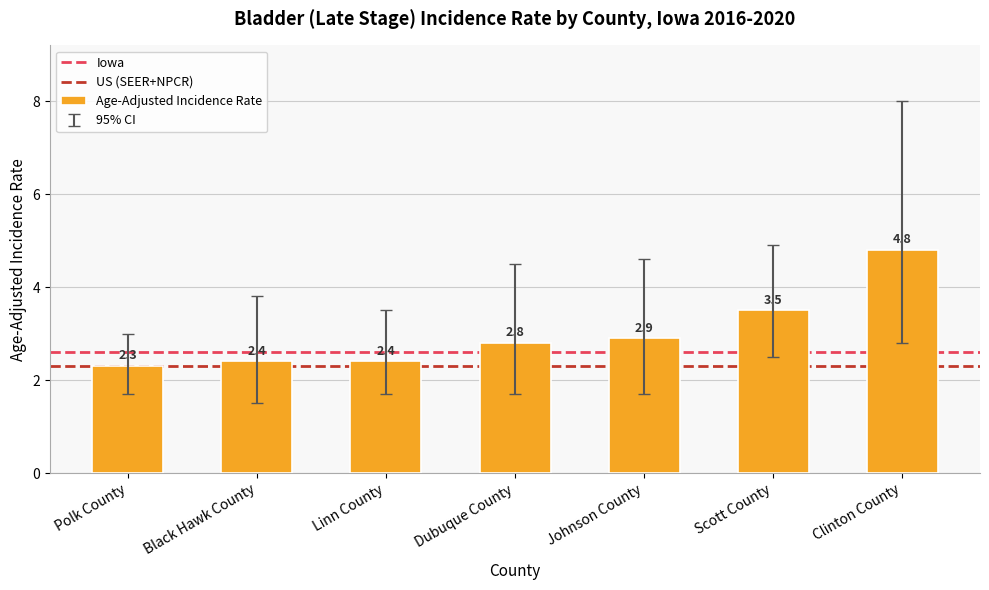

True or false: the data shows 3.9 at Linn County.

False